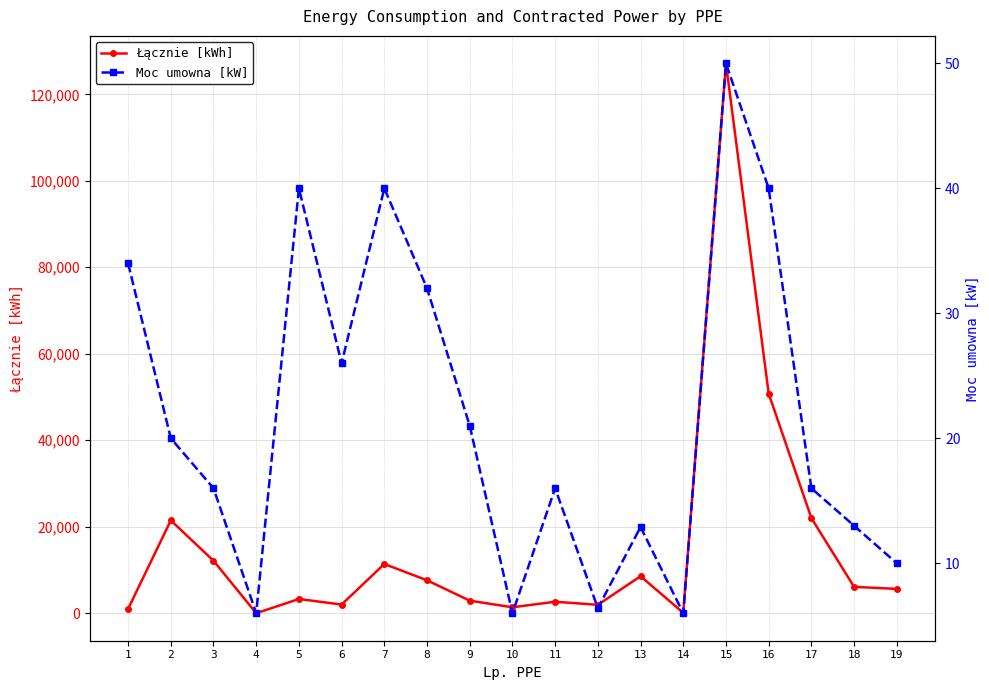

What are all the series names shown in the legend?

Łącznie [kWh], Moc umowna [kW]